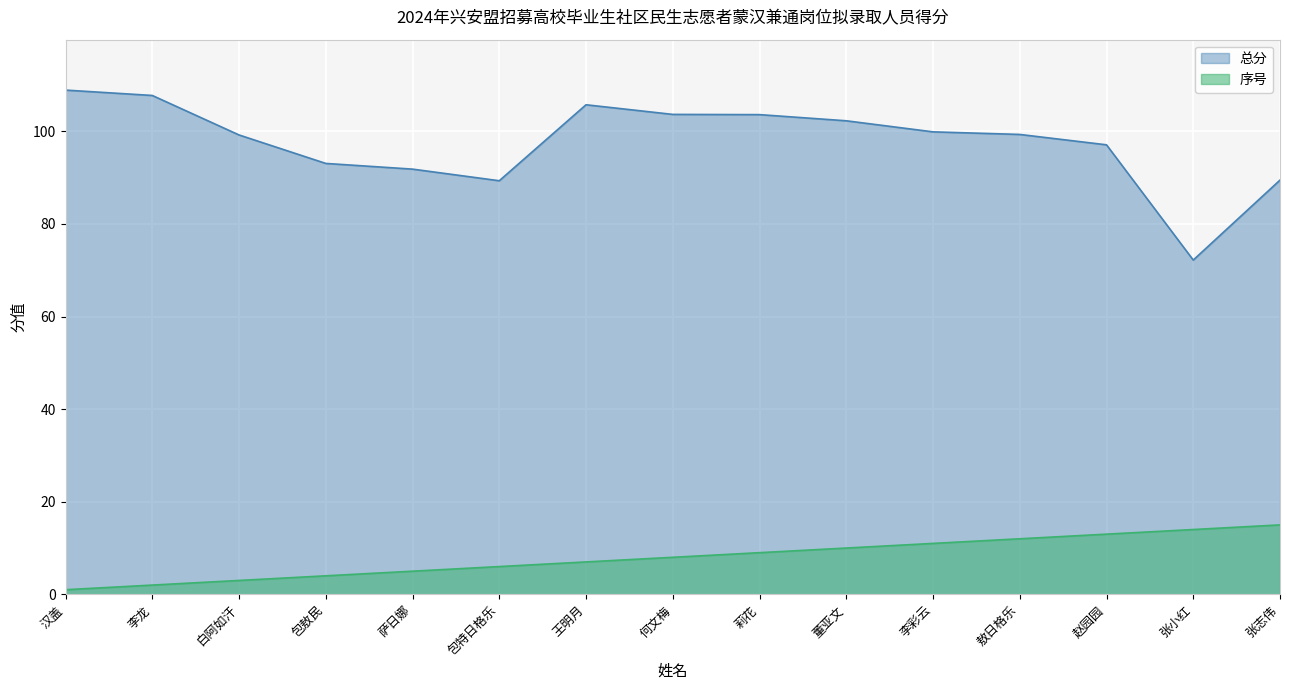

True or false: 总分 has more than 0 interior local peaks.

True